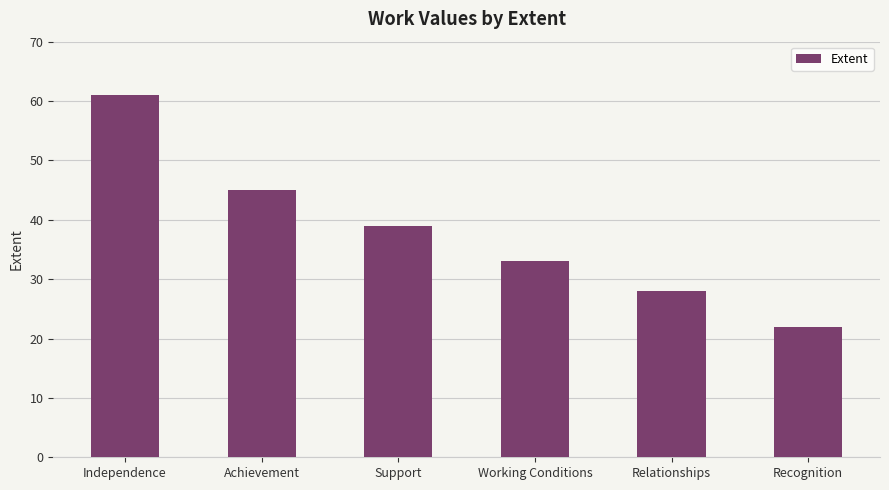

What is the change in value from Working Conditions to Relationships?

-5